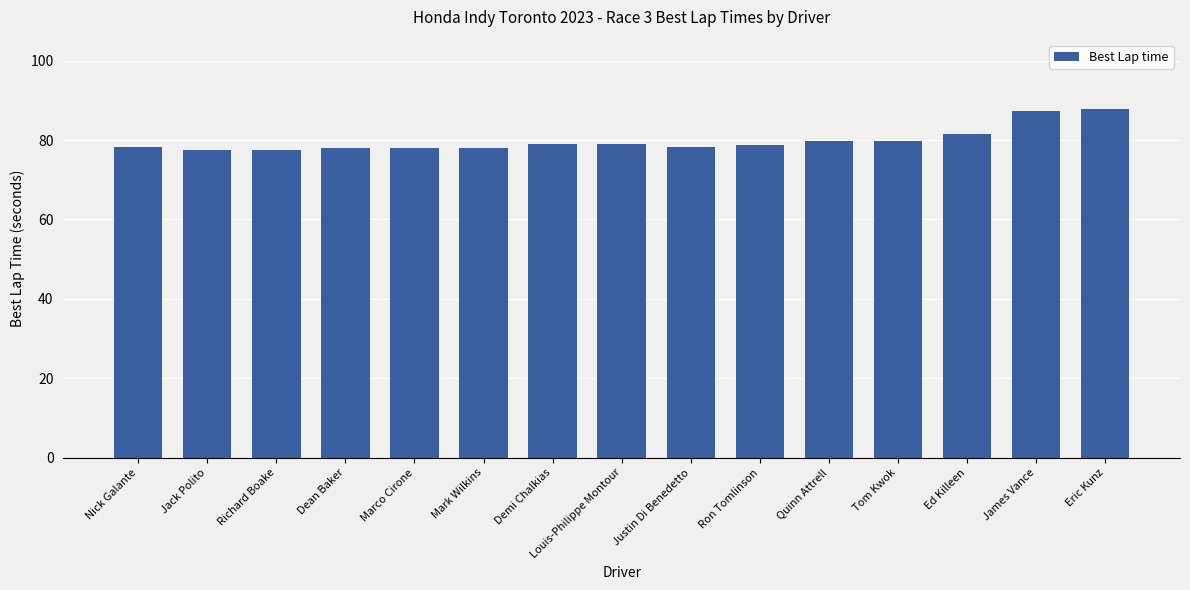

What is the label of the 8th bar from the right?

Louis-Philippe Montour